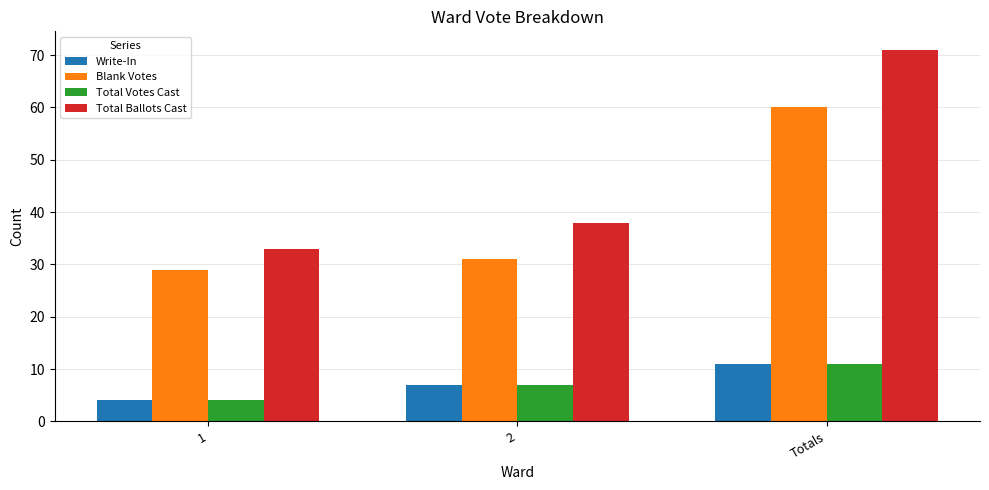

Which series changed the most between 1 and 2?

Total Ballots Cast